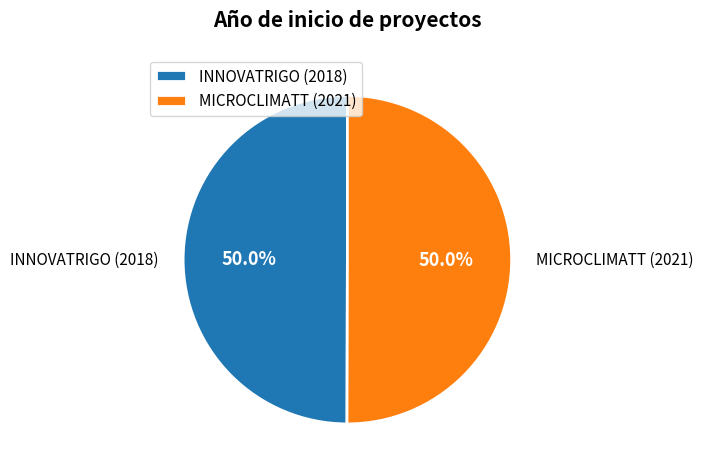

What is the ratio of the value at INNOVATRIGO (2018) to the value at MICROCLIMATT (2021)?

1.0